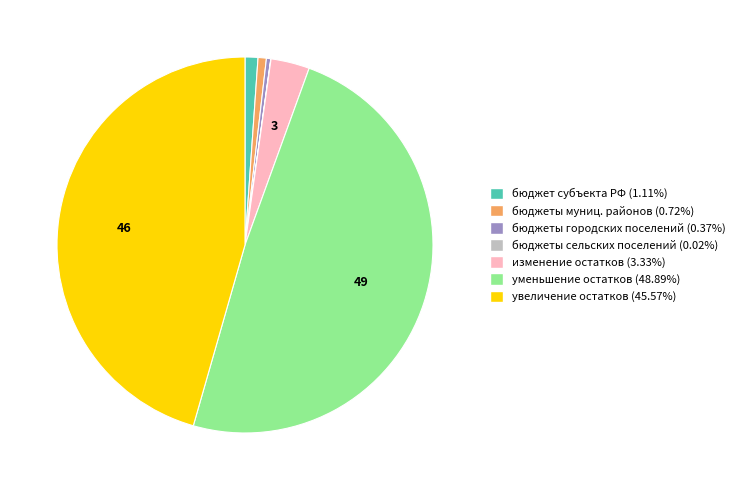

Is there a majority slice in this chart?

No